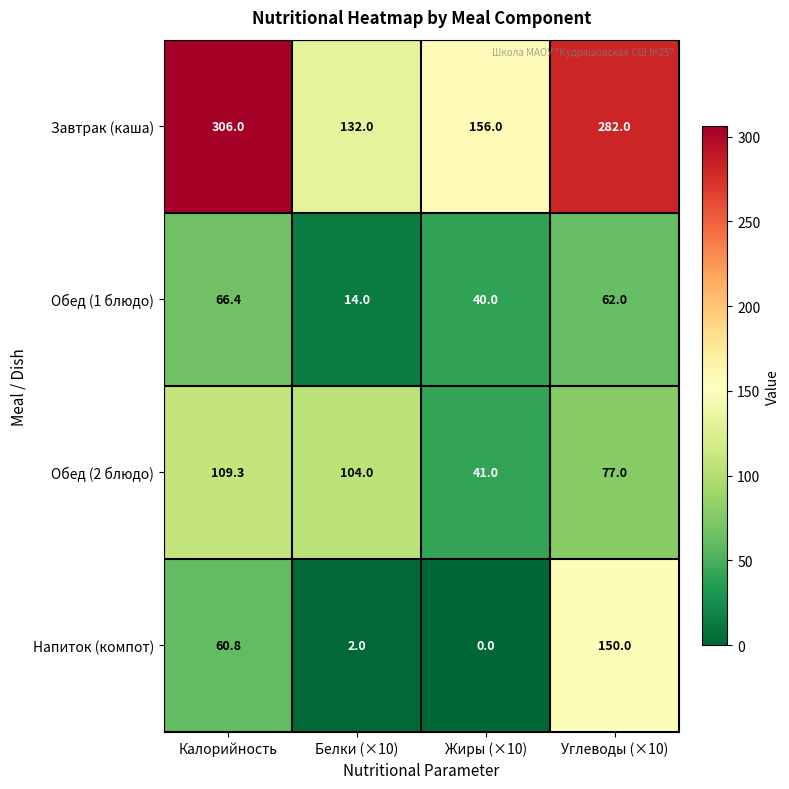

What is the difference between the Напиток (компот) values at Белки (×10) and Углеводы (×10)?

148.0